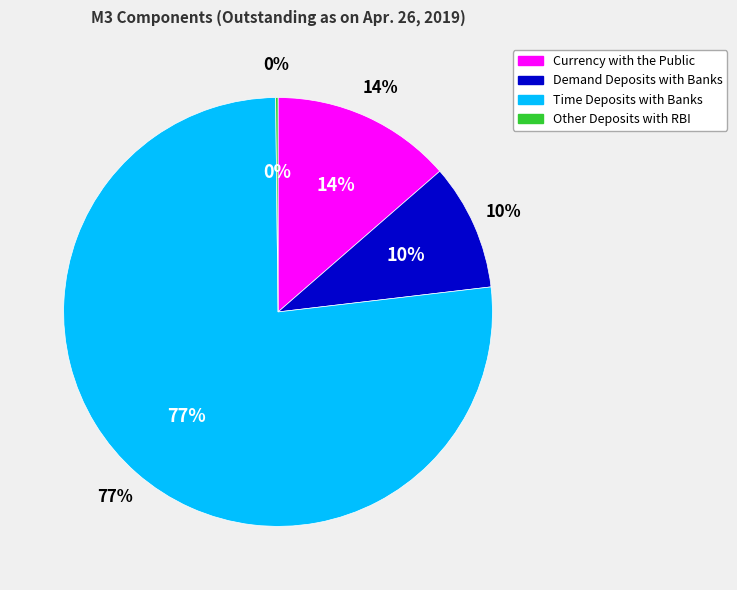

Which has a higher value, Time Deposits with Banks or Currency with the Public?

Time Deposits with Banks